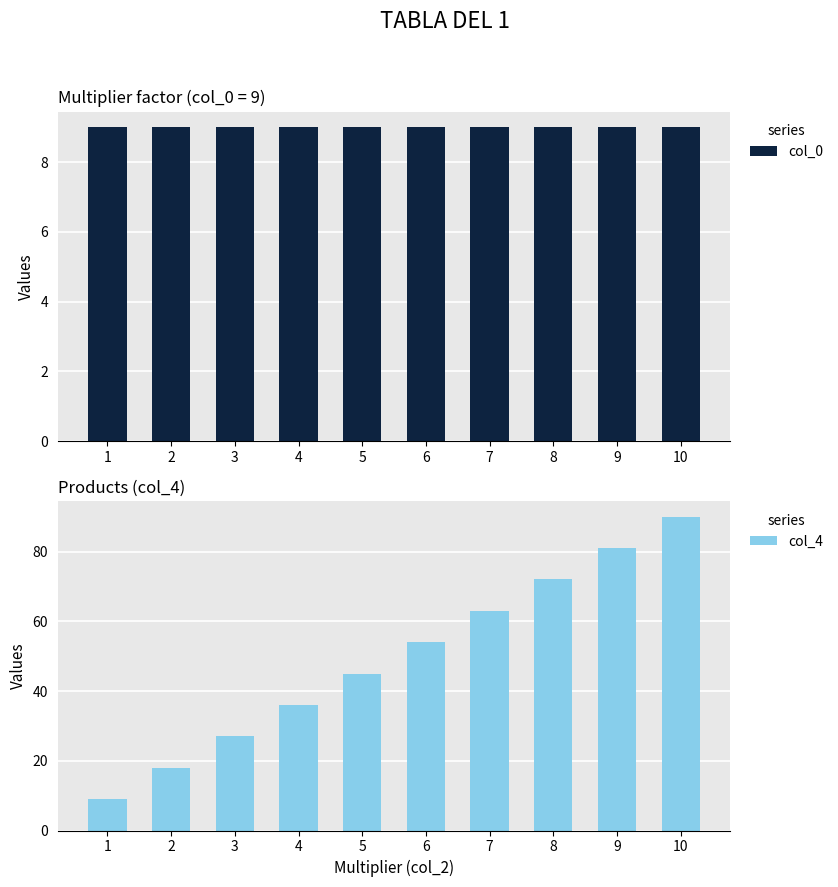

What is the minimum value shown in the chart?

9